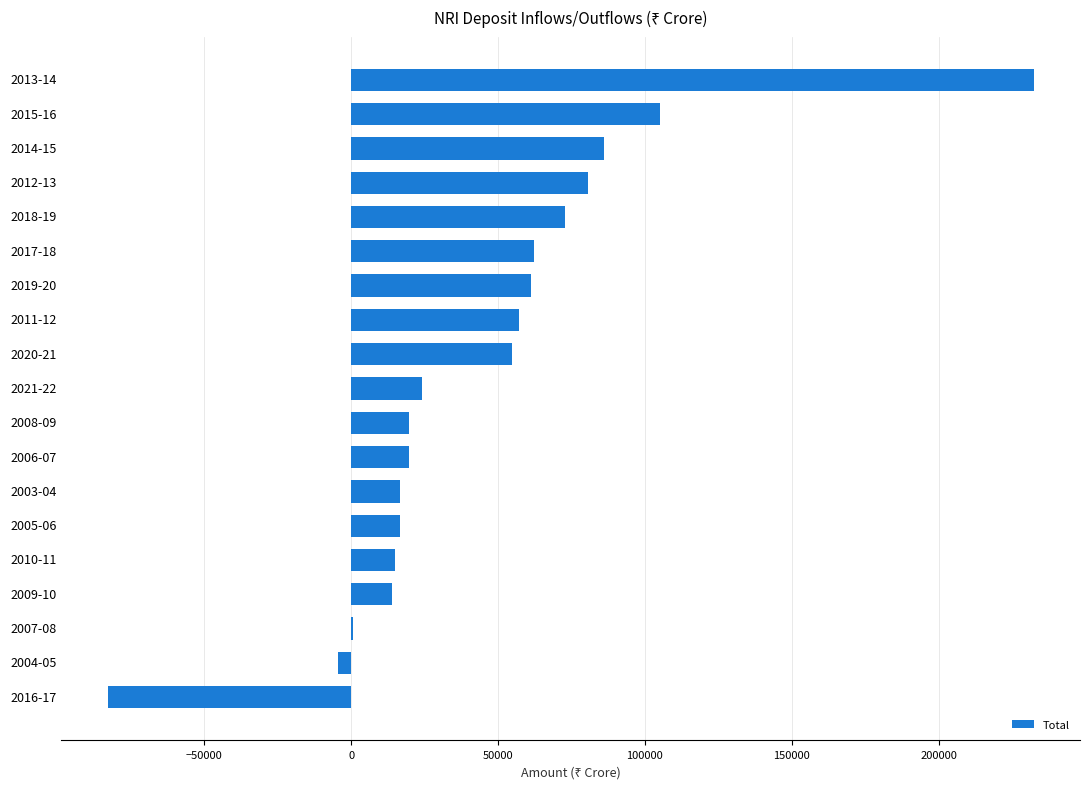

Count the number of data series in this chart.

1